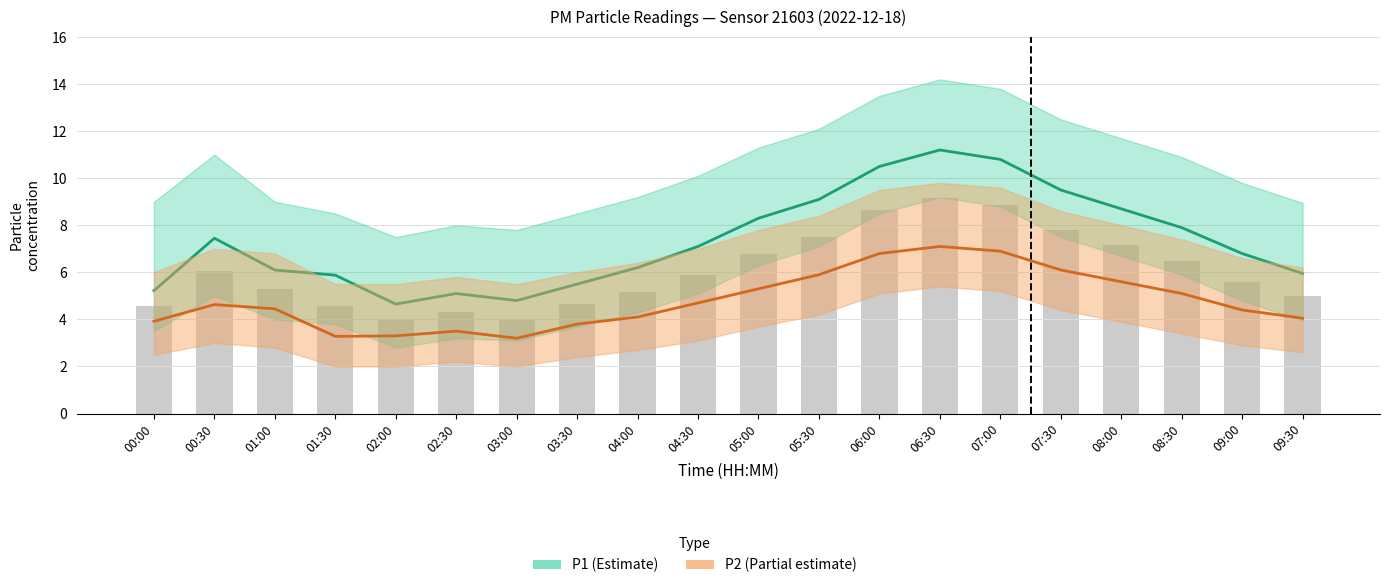

What is the label of the 2nd bar from the right?

09:00